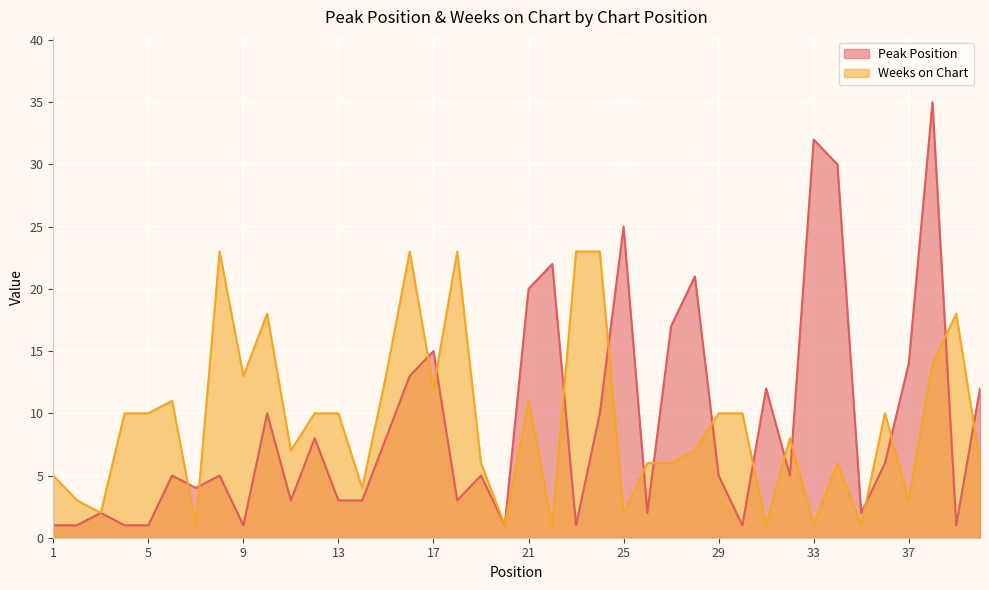

At which category is the sum across all series the highest?

38